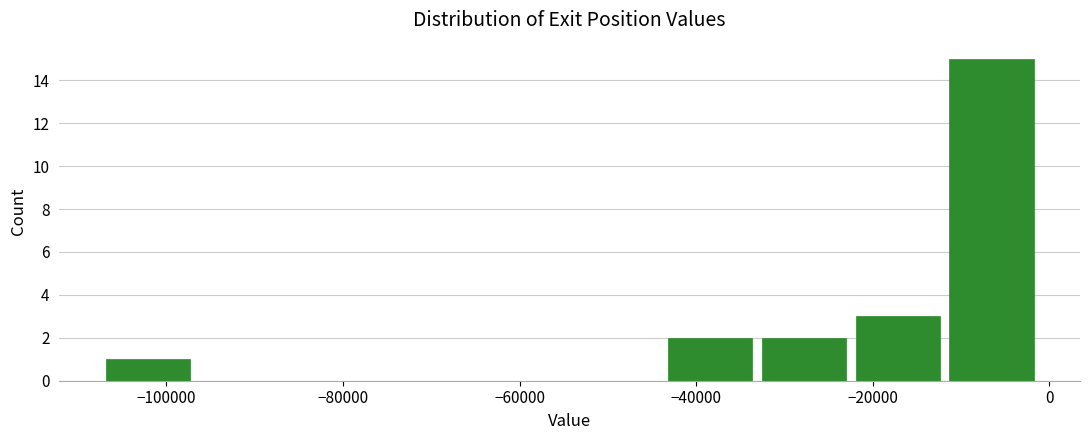

What is the height of the bar covering -12000 to 0 on the x-axis? Neither the bar edges nor the heights are printed on the chart, so give them approximately, as read against the axes.

15